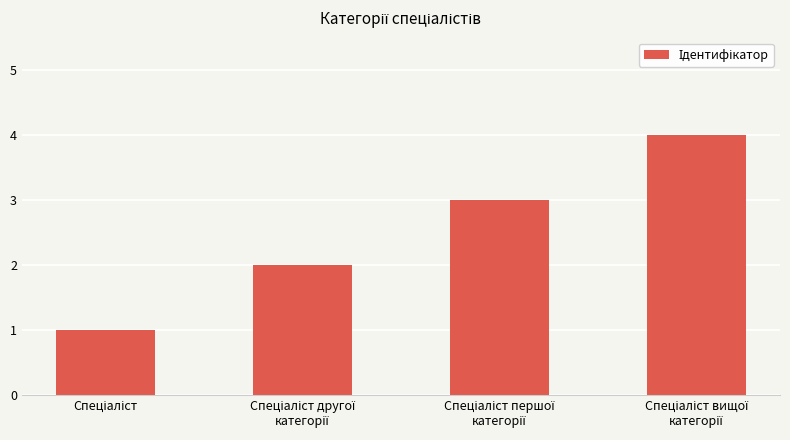

Reading left to right, transcribe all the data shown in this chart.

1	2	3	4